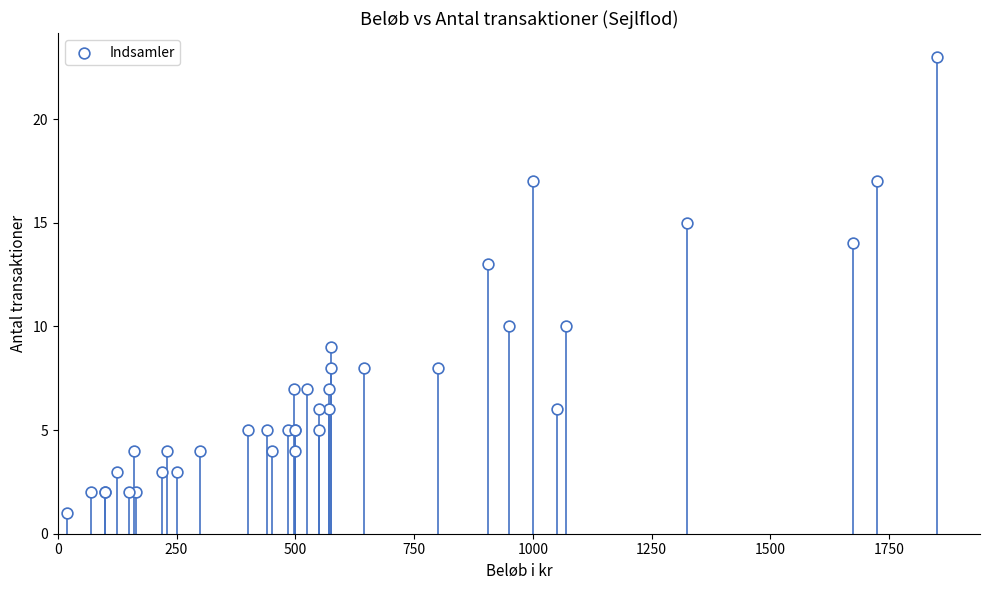

What Y value in the scatter plot is closest to 12?

13